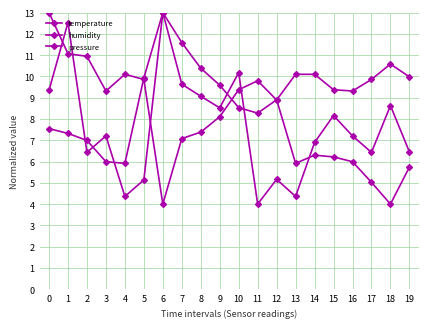

Reading left to right, transcribe all the data shown in this chart.

temperature: 13.0	11.1	10.9	9.3	10.1	9.9	4.0	7.1	7.4	8.1	9.4	9.8	8.9	10.1	10.1	9.4	9.3	9.9	10.6	10.0
humidity: 9.4	12.5	6.4	7.2	4.4	5.1	13.0	9.6	9.1	8.5	10.2	4.0	5.2	4.4	6.9	8.2	7.2	6.4	8.6	6.5
pressure: 7.5	7.3	7.0	6.0	5.9	9.9	13.0	11.6	10.4	9.6	8.5	8.3	8.9	5.9	6.3	6.2	6.0	5.0	4.0	5.7